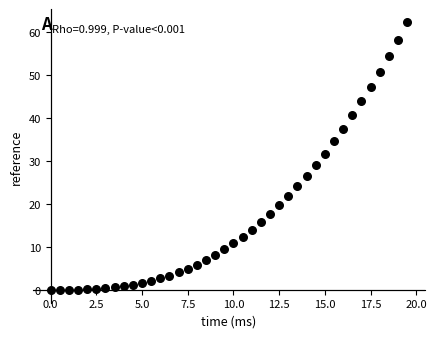

What Y value in the scatter plot is closest to 31?

31.7